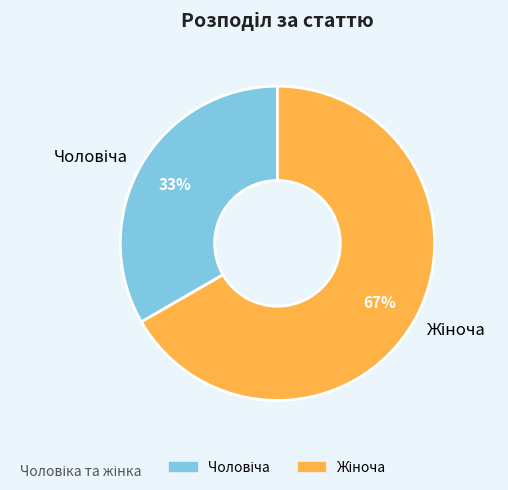

Does any single category account for the majority?

Yes